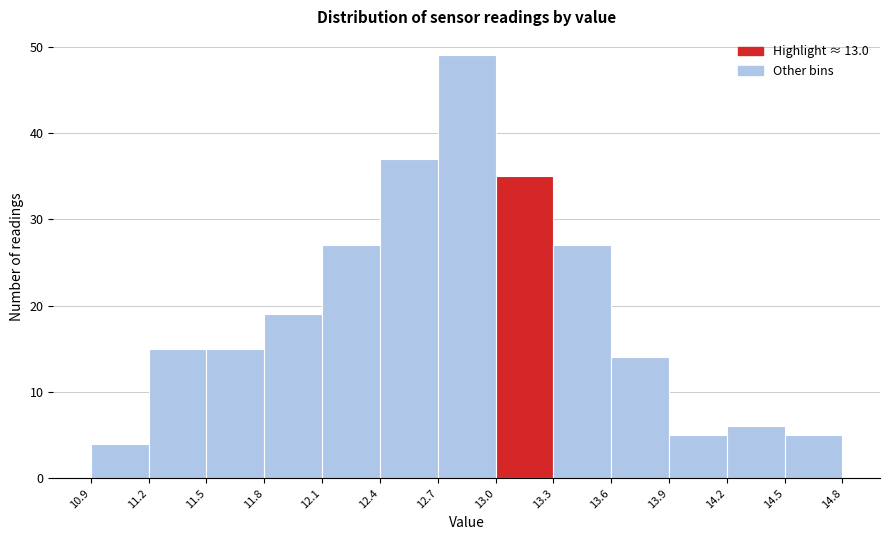

Reading left to right, list every bar in this chart as the range it spans on the x-axis followed by its height. The values are not printed on the chart, so give them approximately, as read against the axis.

10.9 to 11.2: 4
11.2 to 11.5: 15
11.5 to 11.8: 15
11.8 to 12.1: 19
12.1 to 12.4: 27
12.4 to 12.7: 37
12.7 to 13.0: 49
13.0 to 13.3: 35
13.3 to 13.6: 27
13.6 to 13.9: 14
13.9 to 14.2: 5
14.2 to 14.5: 6
14.5 to 14.8: 5